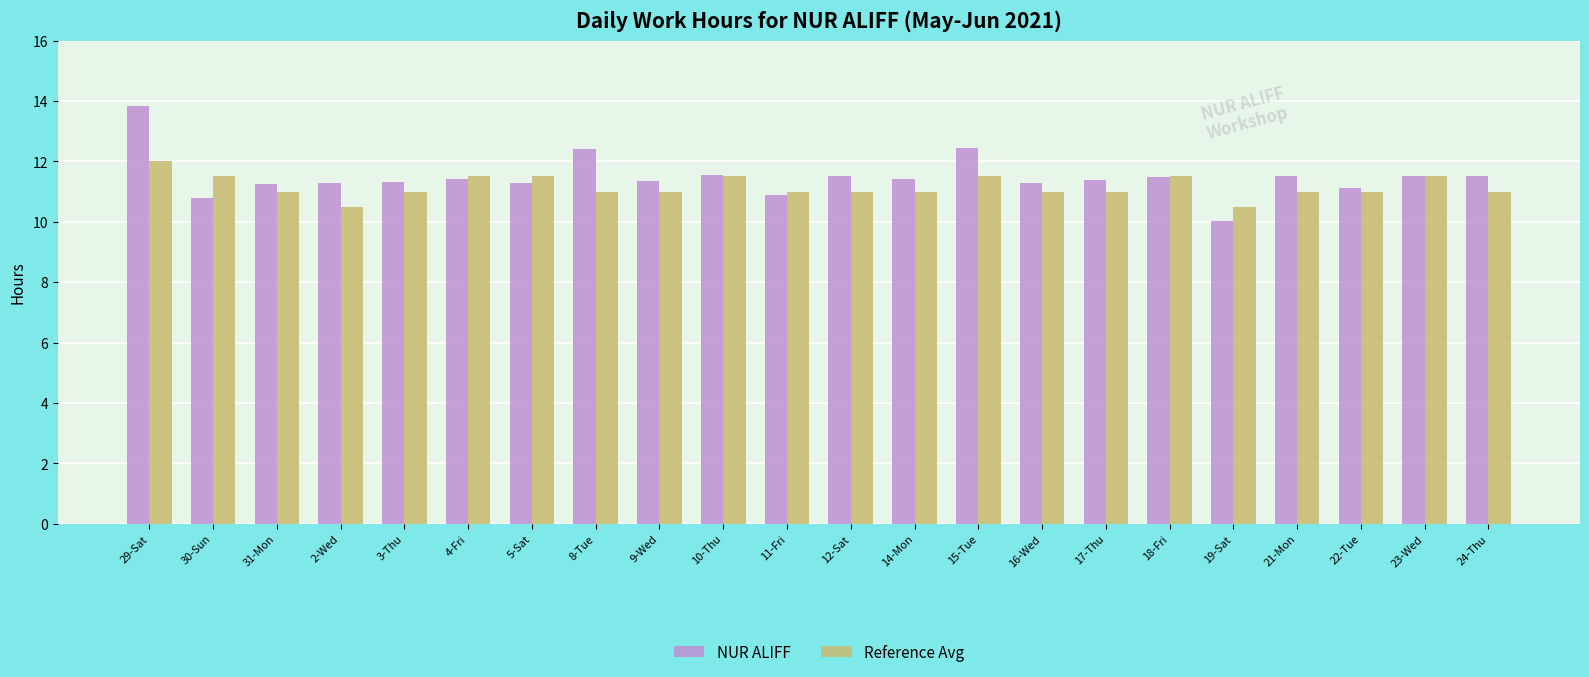

What are all the series names shown in the legend?

NUR ALIFF, Reference Avg